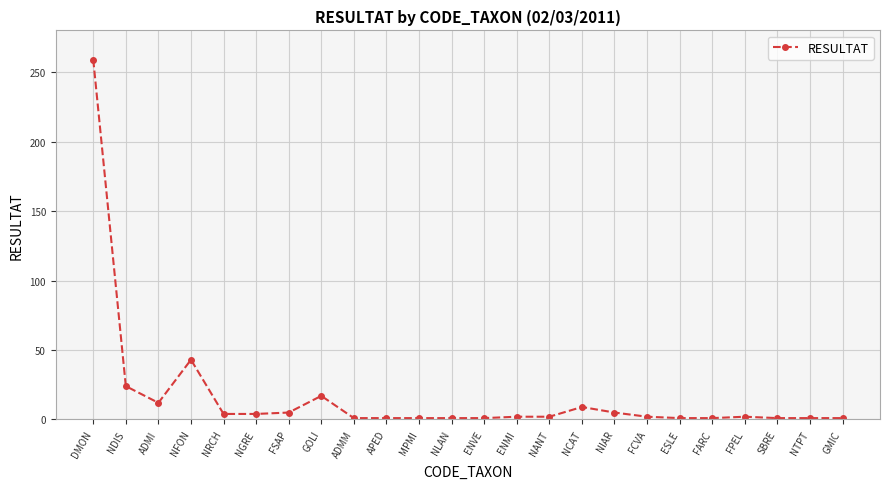

True or false: there are more than 2 points higher than both neighbors.

True